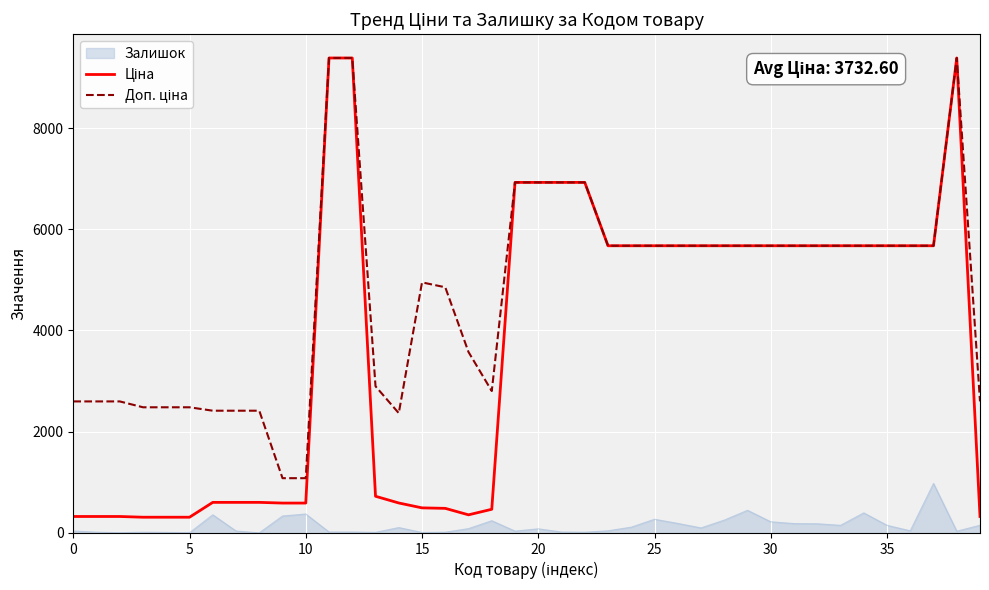

What is the maximum value shown in the chart?

9384.0